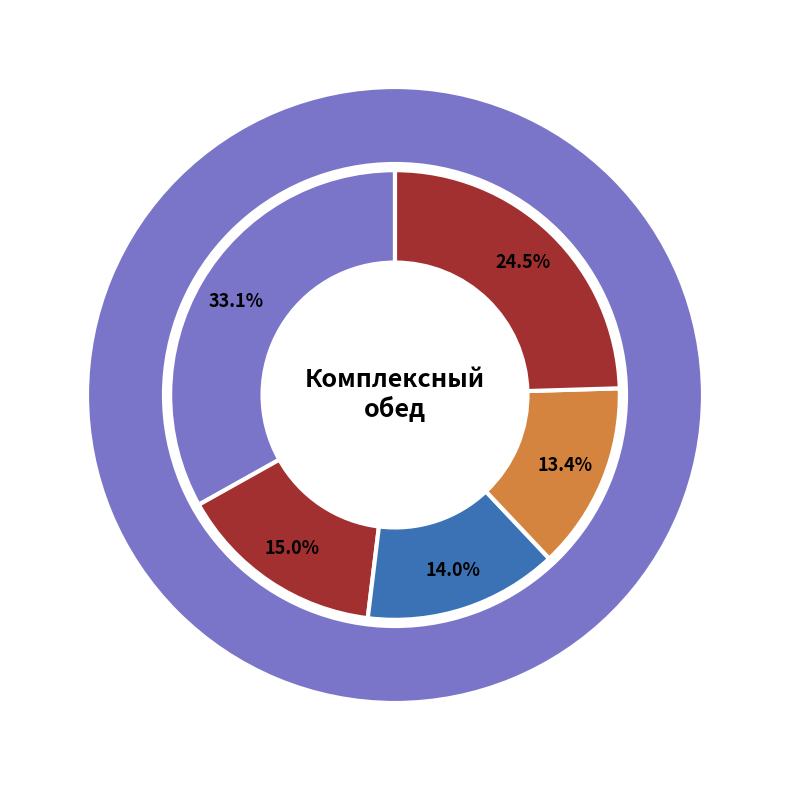

What portion of the pie excludes сладкое?

94.3%